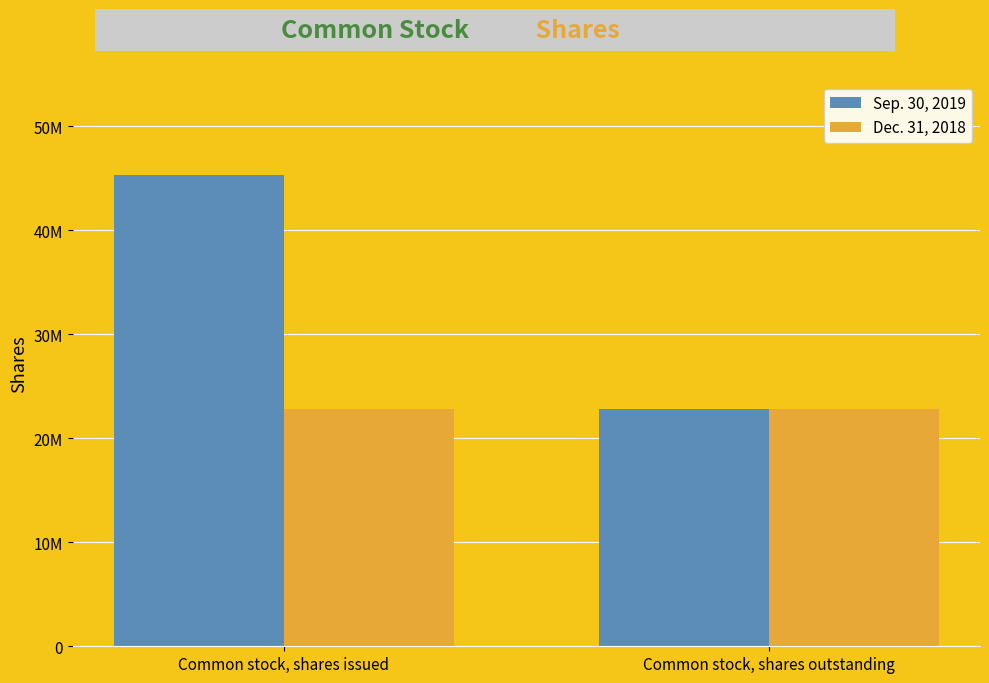

Reading left to right, what are all the values shown in this chart?

Sep. 30, 2019: Common stock, shares issued=45279244	Common stock, shares outstanding=22808416
Dec. 31, 2018: Common stock, shares issued=22808416	Common stock, shares outstanding=22808416